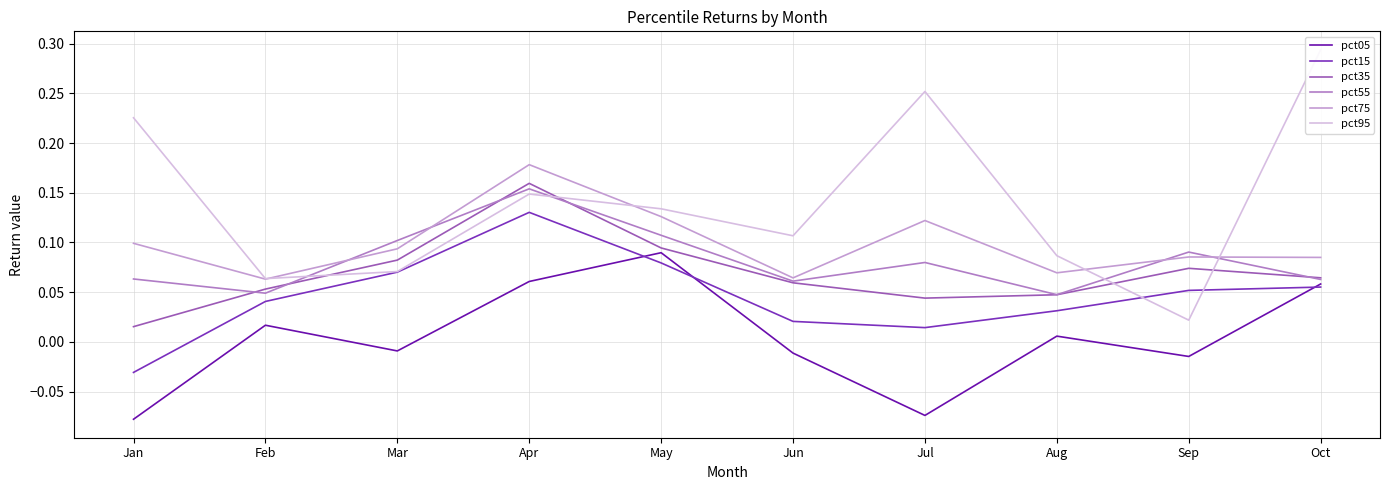

What is the difference between the highest and lowest values at Mar?

0.1